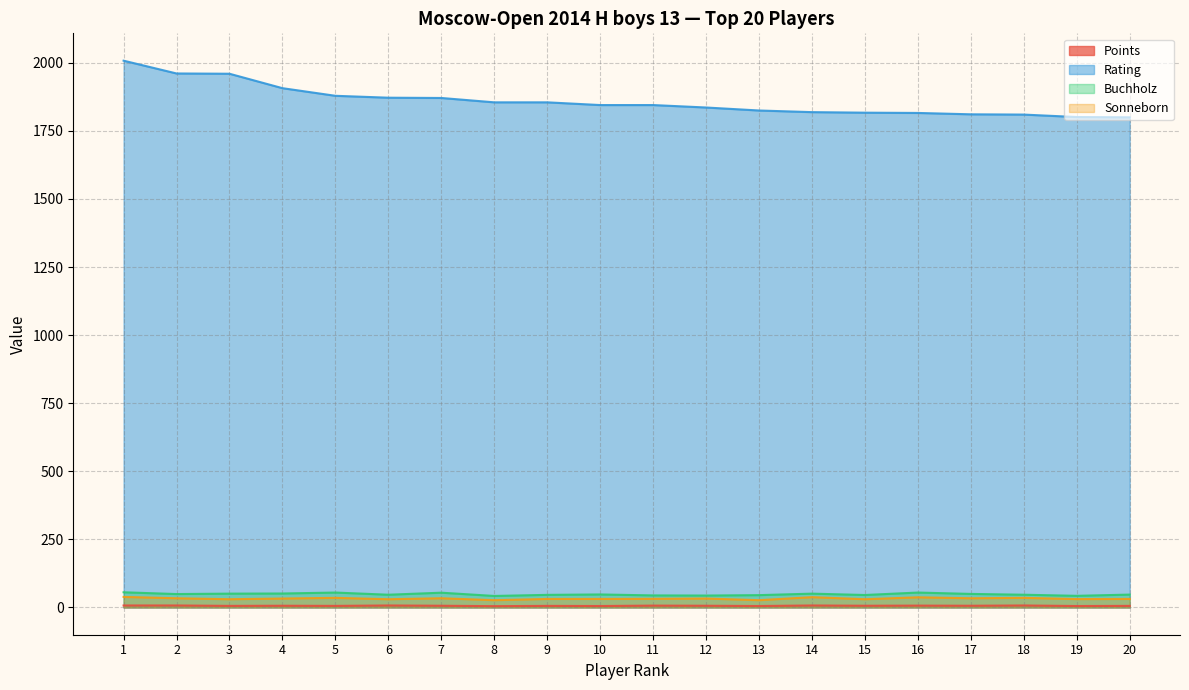

Reading right to left, list all the values displayed in this chart.

Points: 5.5	5.0	7.0	6.0	6.5	6.0	7.0	5.0	6.0	6.5	5.0	5.5	4.5	6.0	7.0	5.5	6.0	5.5	7.0	7.0
Rating: 1800.0	1801.0	1810.0	1811.0	1816.0	1817.0	1819.0	1825.0	1836.0	1845.0	1845.0	1855.0	1855.0	1871.0	1872.0	1879.0	1907.0	1960.0	1961.0	2008.0
Buchholz: 47.0	42.5	46.5	49.5	54.5	45.5	50.5	45.0	43.5	44.0	47.5	46.0	42.0	54.0	46.5	54.5	51.0	50.5	49.0	55.5
Sonneborn: 31.0	30.5	35.0	33.5	37.0	30.0	37.5	26.5	32.5	31.5	31.0	31.0	26.5	33.5	30.0	35.0	32.5	30.0	33.5	38.5